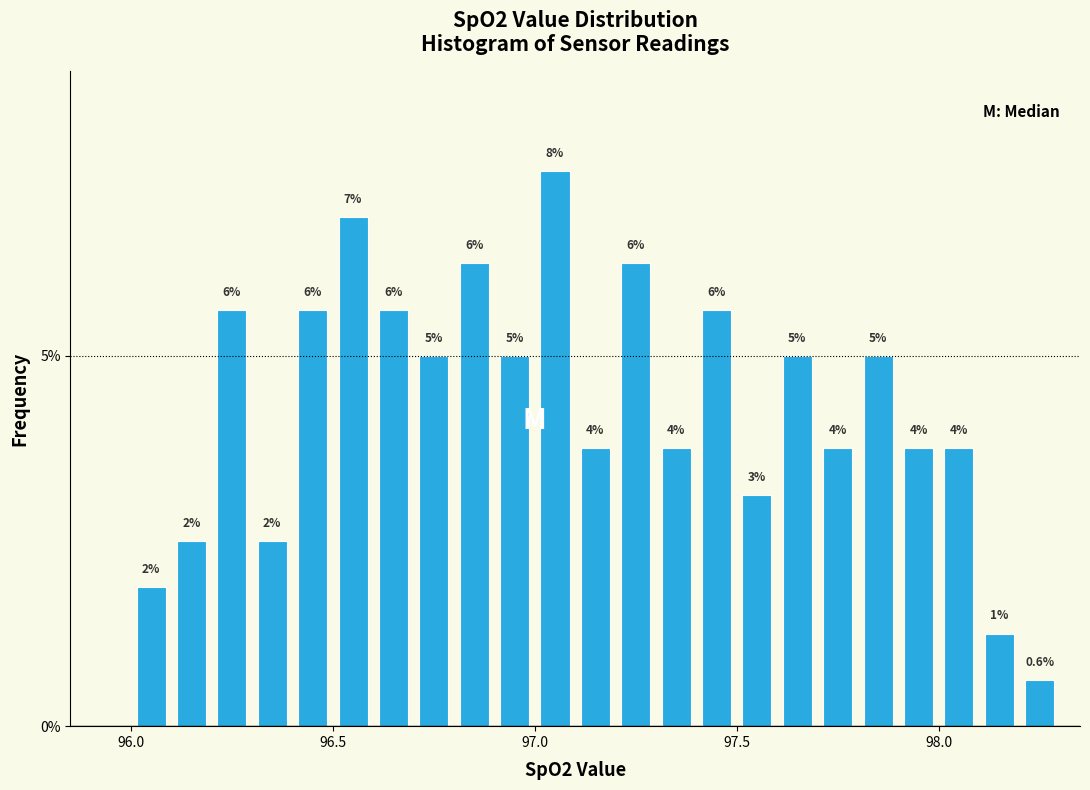

Around what value on the x-axis is the tallest bar? Give the approximate position of its centre, as read against the axis.

97.05